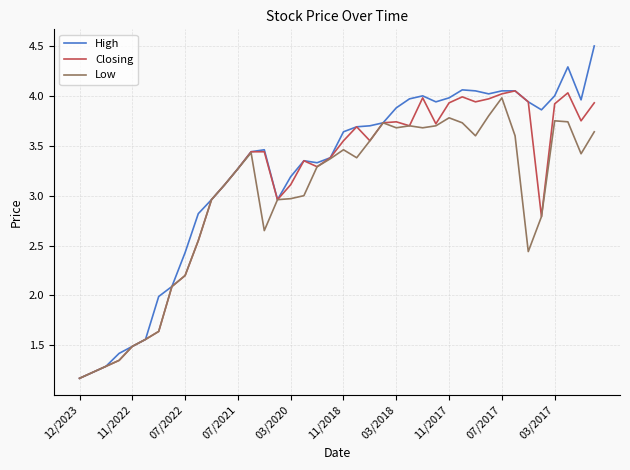

What is the minimum value for High?

1.2